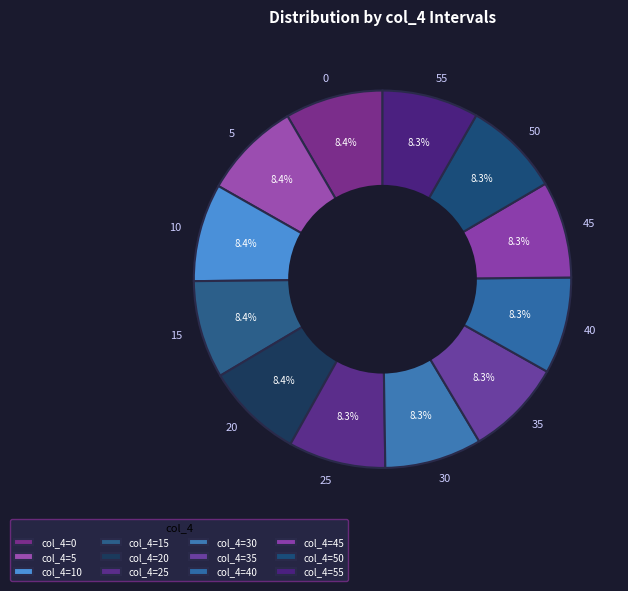

Approximately how many times larger is the value at 55 compared to 50?

1.0